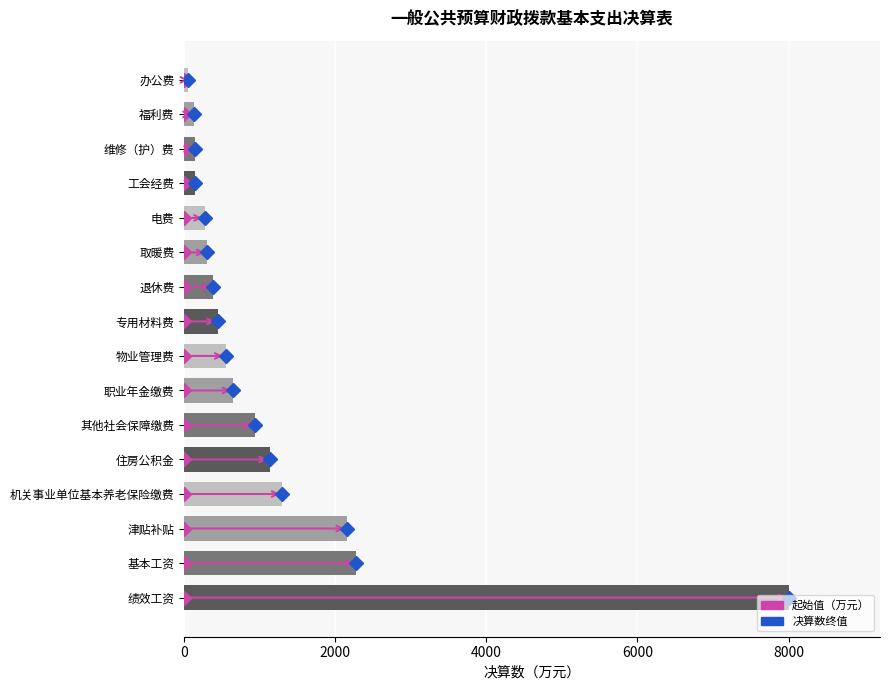

What is the average value?

1180.7